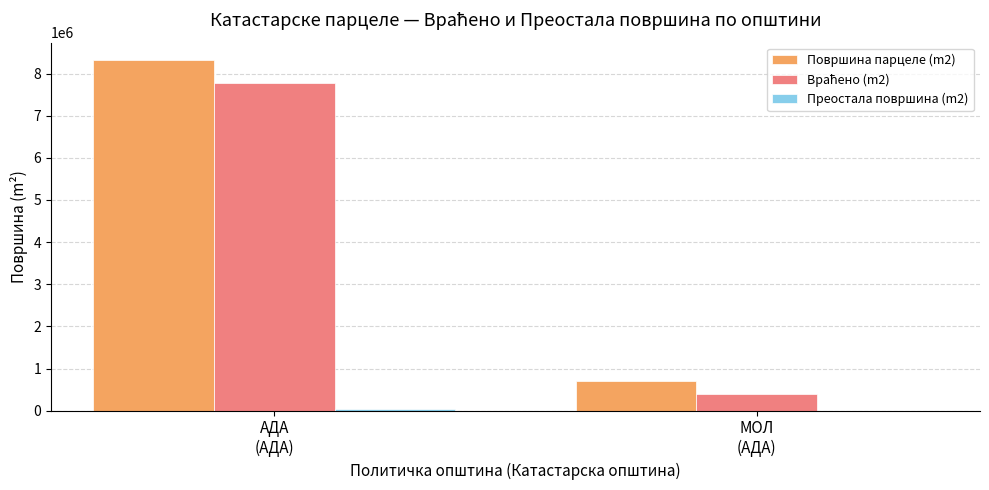

Which series has the largest total across all categories?

Површина парцеле (m2)